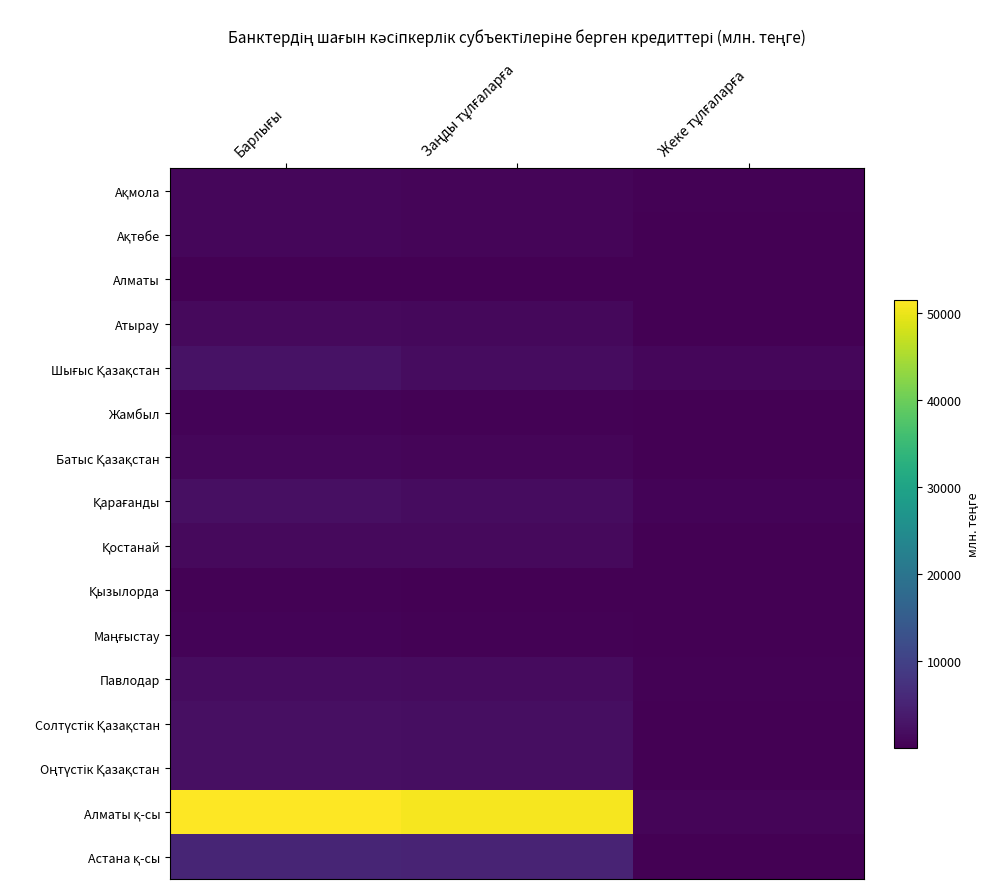

Which has a higher value, Заңды тұлғаларға or Жеке тұлғаларға?

Заңды тұлғаларға